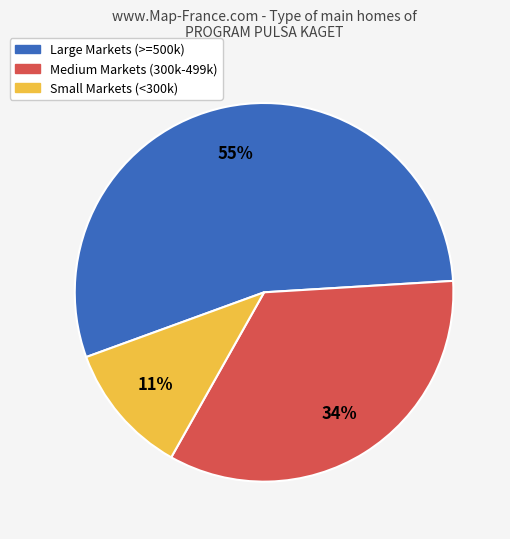

Is Large Markets (>=500k) the majority of the pie?

Yes